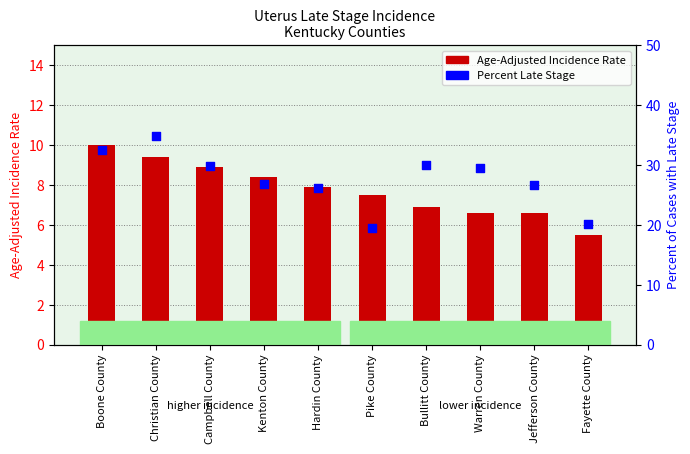

Which series contains the lowest Y value?

Age-Adjusted Incidence Rate